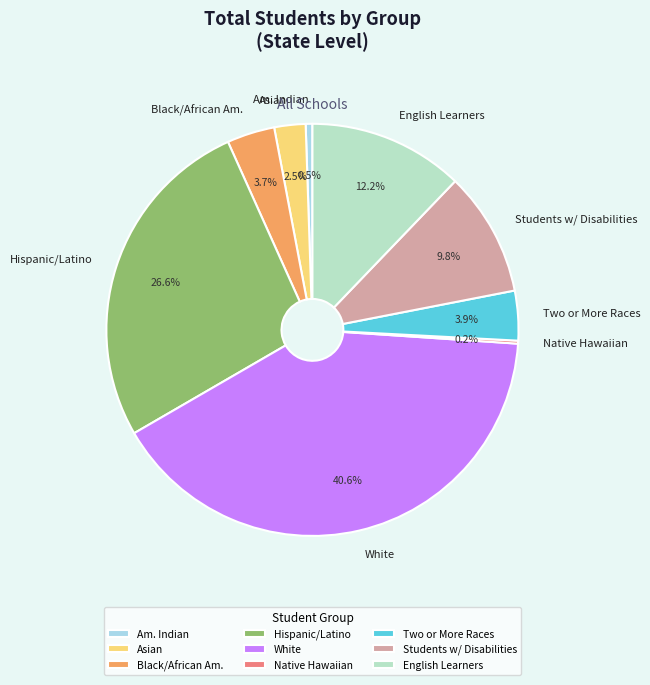

Does any single category account for the majority?

No